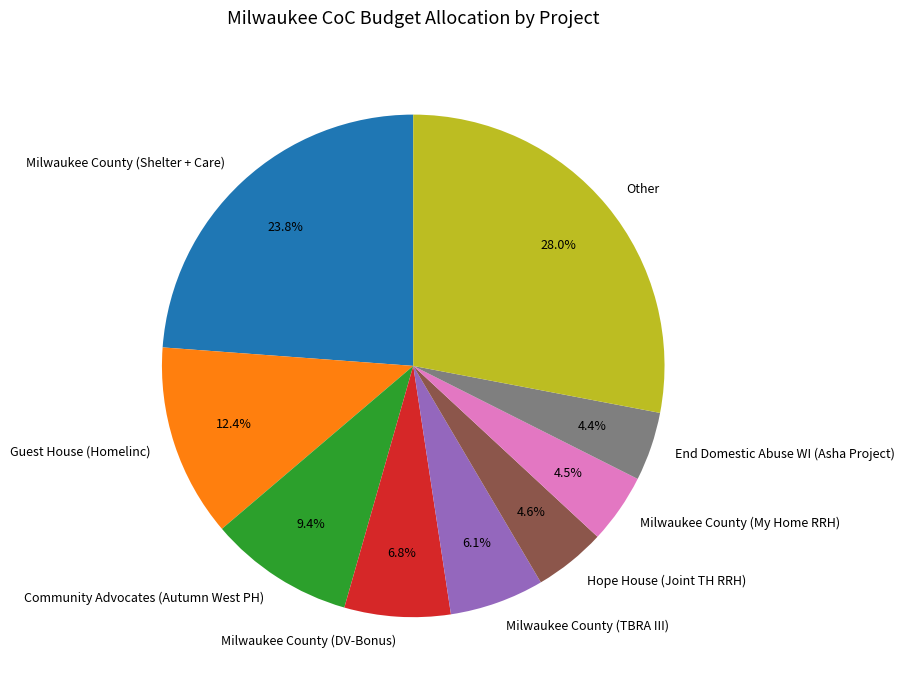

Does any single category account for the majority?

No